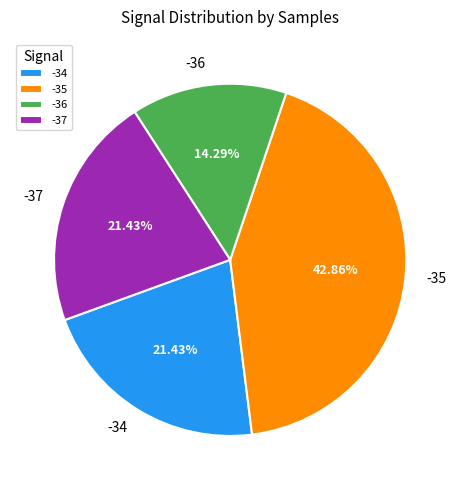

To the nearest percent, what is the combined percentage of -35 and -36?

57%